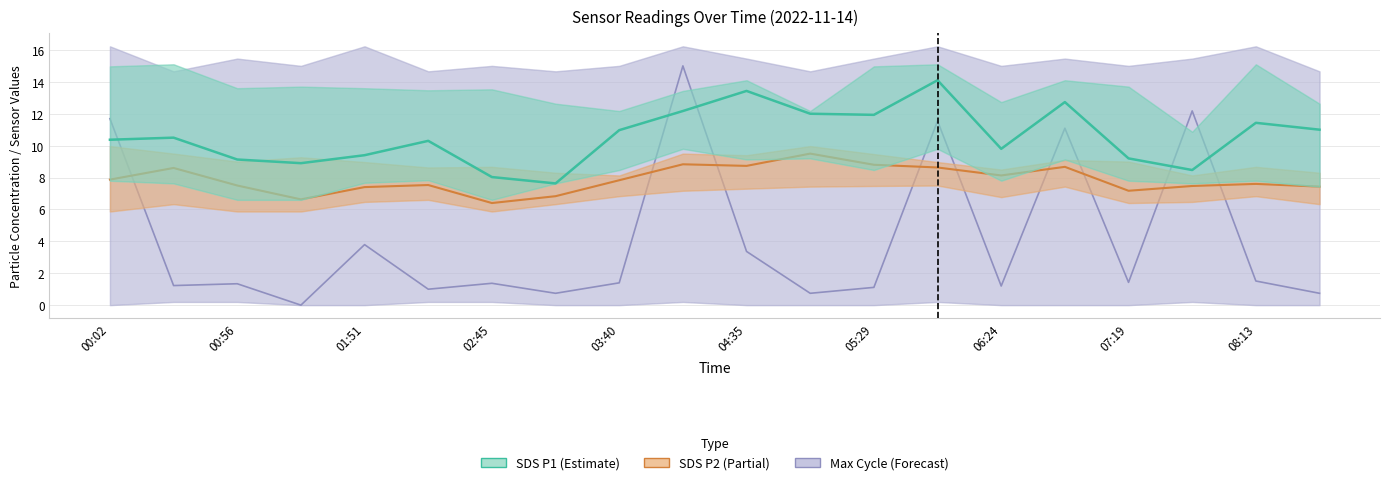

Read the SDS P1 value at 11.

12.0